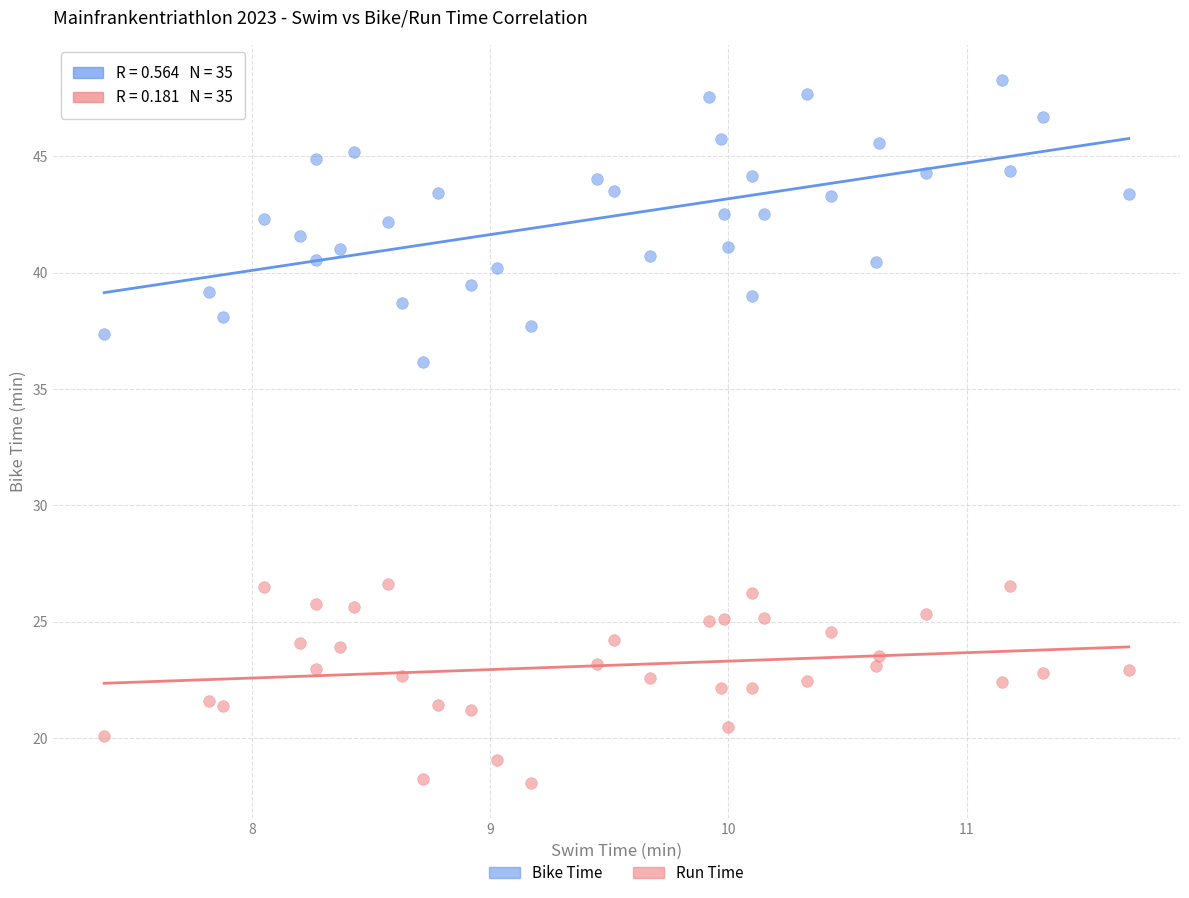

What is the X range (max minus min) for the scatter plot?

4.3